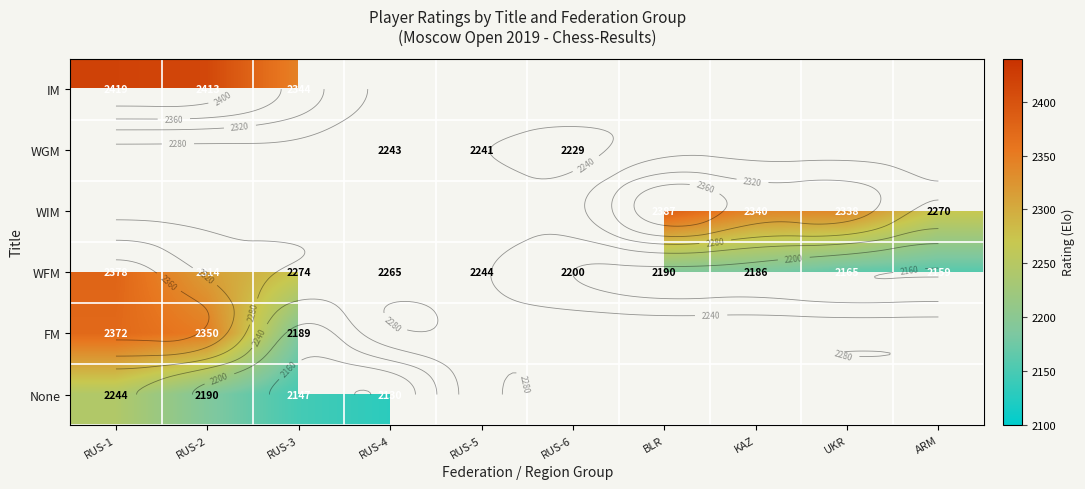

Which category has the lowest value in the None series?

RUS-4